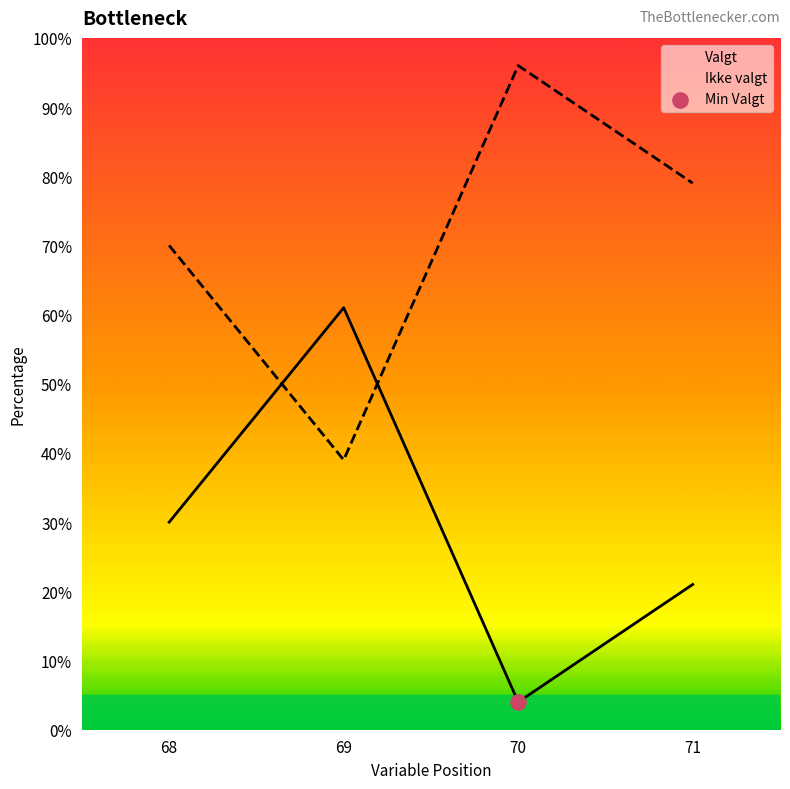

What is the total value across all series at 68?

100